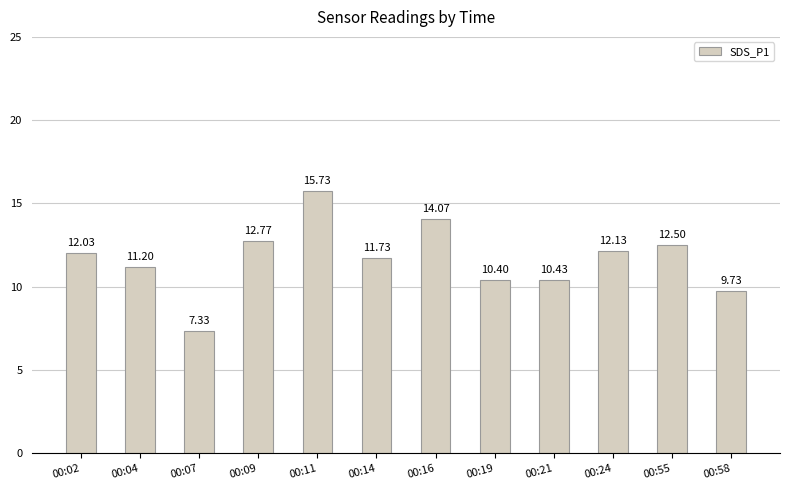

What is the greatest value displayed?

15.7